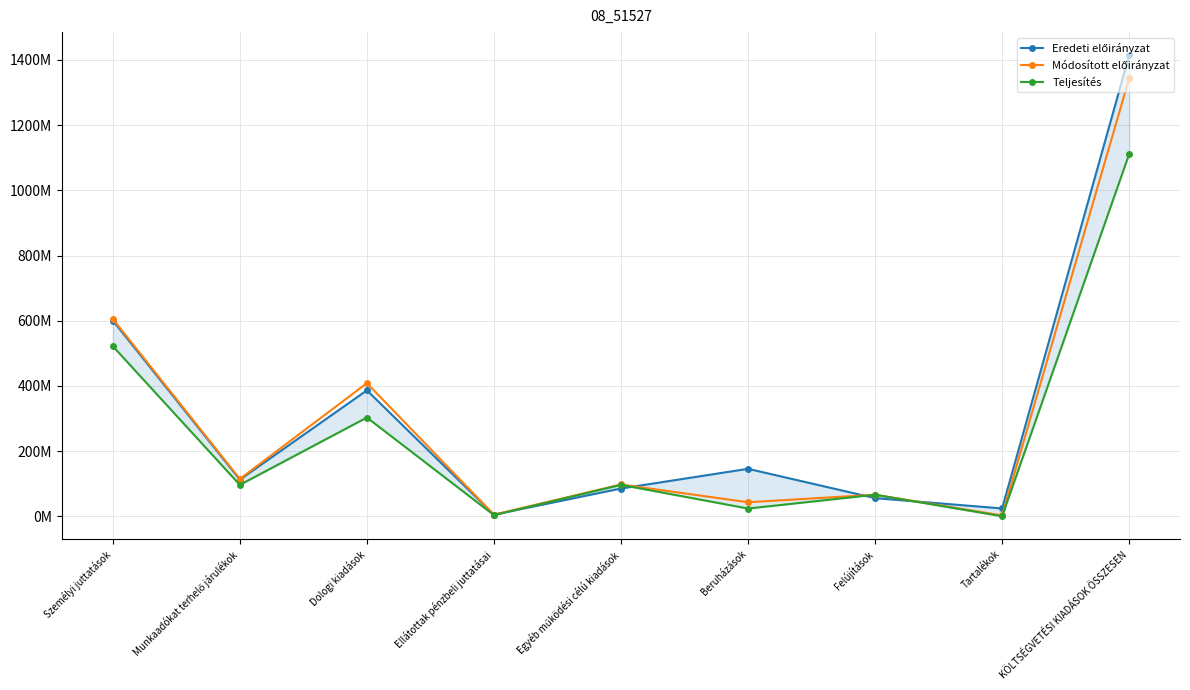

Between Felújítások and KÖLTSÉGVETÉSI KIADÁSOK ÖSSZESEN, which series saw the biggest shift?

Eredeti előirányzat